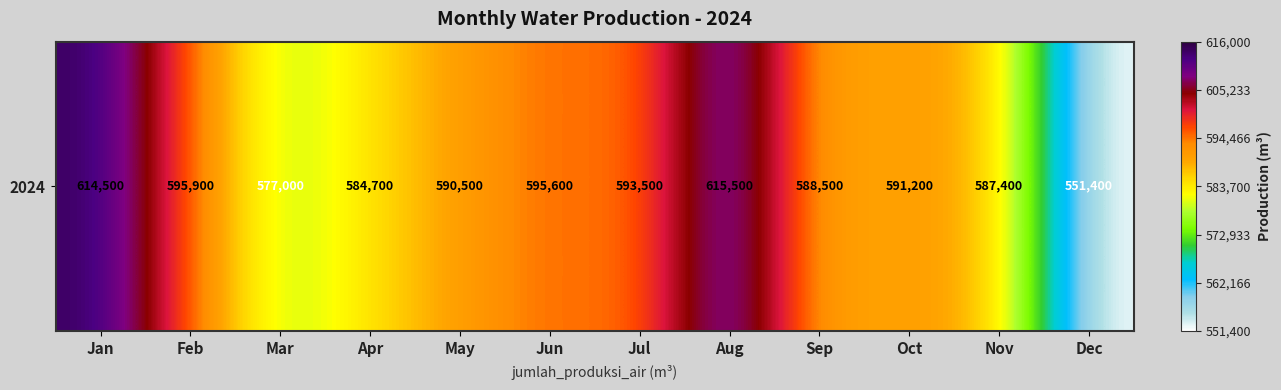

What is the greatest value displayed?

615500